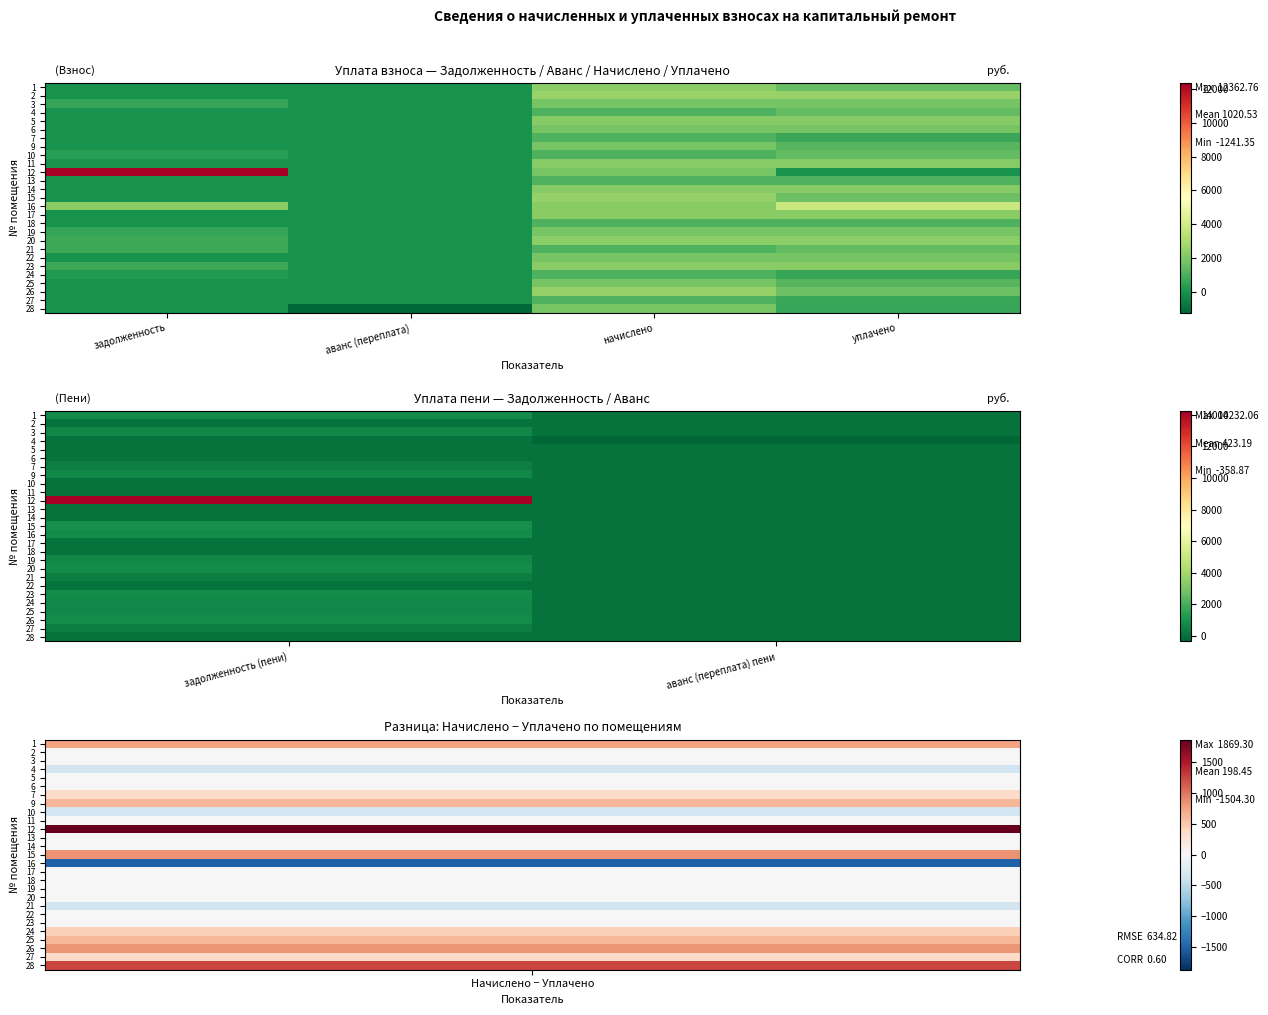

Is the value of 2 at задолженность (пени) greater than the value of 14 at задолженность (пени)?

No